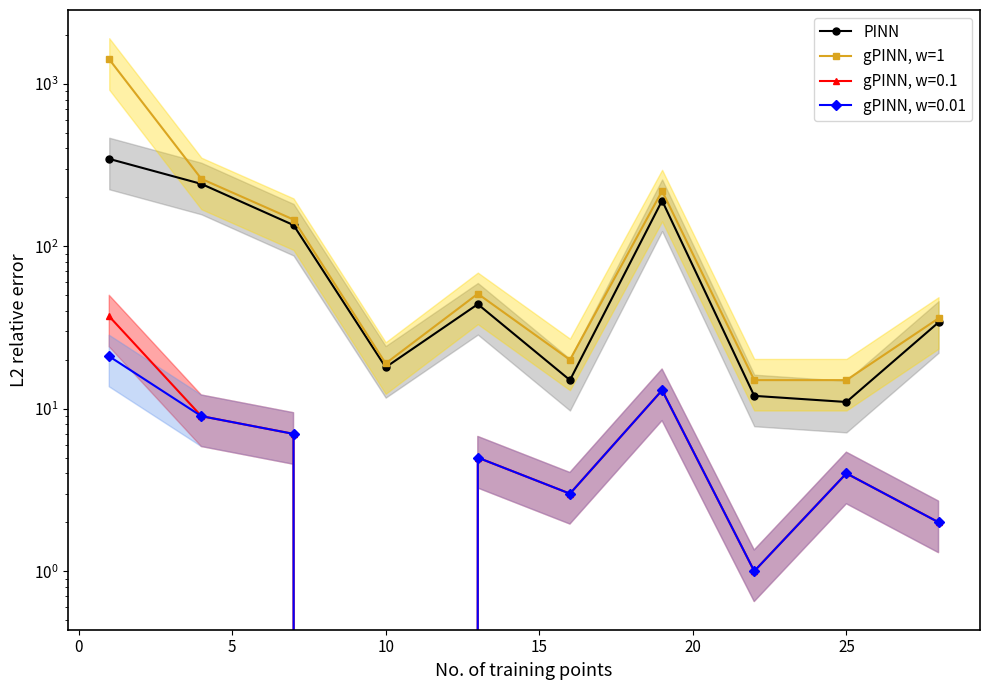

List the series in order of their overall mean, lowest first.

PINN, gPINN, w=1